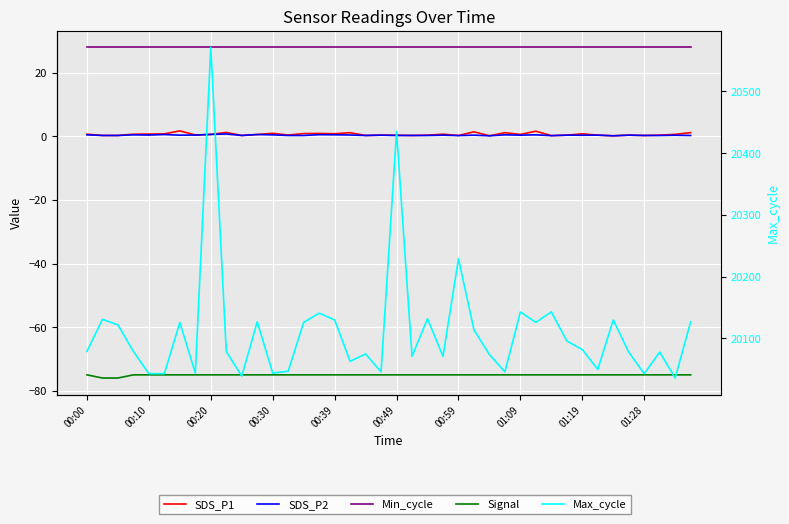

Reading left to right, what are all the values shown in this chart?

SDS_P1: 0.7	0.3	0.3	0.7	0.8	0.8	1.8	0.5	0.6	1.2	0.3	0.6	1.0	0.4	0.9	0.9	0.8	1.2	0.3	0.4	0.4	0.3	0.4	0.7	0.3	1.4	0.2	1.2	0.6	1.6	0.2	0.4	0.8	0.4	0.2	0.4	0.3	0.4	0.7	1.2
SDS_P2: 0.5	0.3	0.3	0.5	0.4	0.6	0.4	0.4	0.6	0.8	0.3	0.6	0.5	0.3	0.3	0.6	0.5	0.5	0.3	0.4	0.3	0.3	0.3	0.4	0.3	0.4	0.2	0.5	0.4	0.5	0.2	0.4	0.4	0.4	0.2	0.4	0.3	0.3	0.4	0.3
Min_cycle: 28.0	28.0	28.0	28.0	28.0	28.0	28.0	28.0	28.0	28.0	28.0	28.0	28.0	28.0	28.0	28.0	28.0	28.0	28.0	28.0	28.0	28.0	28.0	28.0	28.0	28.0	28.0	28.0	28.0	28.0	28.0	28.0	28.0	28.0	28.0	28.0	28.0	28.0	28.0	28.0
Signal: -75.0	-76.0	-76.0	-75.0	-75.0	-75.0	-75.0	-75.0	-75.0	-75.0	-75.0	-75.0	-75.0	-75.0	-75.0	-75.0	-75.0	-75.0	-75.0	-75.0	-75.0	-75.0	-75.0	-75.0	-75.0	-75.0	-75.0	-75.0	-75.0	-75.0	-75.0	-75.0	-75.0	-75.0	-75.0	-75.0	-75.0	-75.0	-75.0	-75.0
Max_cycle: 20079.0	20131.0	20122.0	20079.0	20043.0	20043.0	20126.0	20044.0	20571.0	20079.0	20039.0	20127.0	20044.0	20047.0	20126.0	20141.0	20130.0	20063.0	20075.0	20046.0	20435.0	20071.0	20132.0	20071.0	20229.0	20114.0	20074.0	20046.0	20143.0	20126.0	20143.0	20096.0	20082.0	20050.0	20130.0	20078.0	20043.0	20078.0	20036.0	20127.0